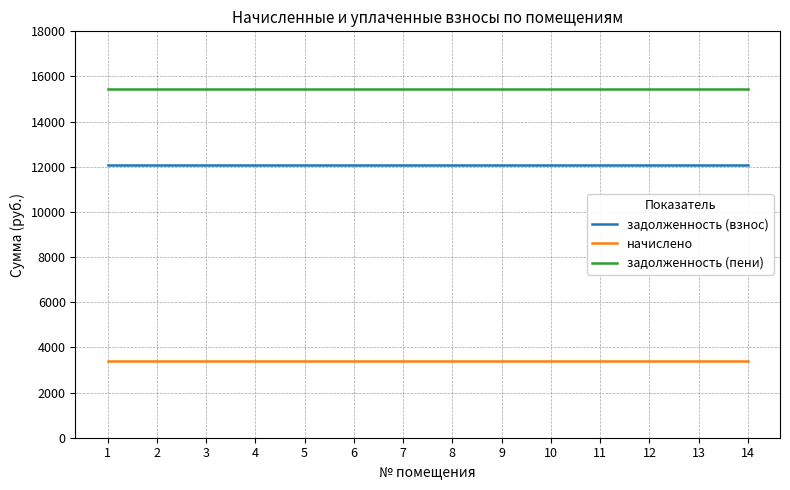

Rank the series at 2 from lowest to highest value.

начислено, задолженность (взнос), задолженность (пени)